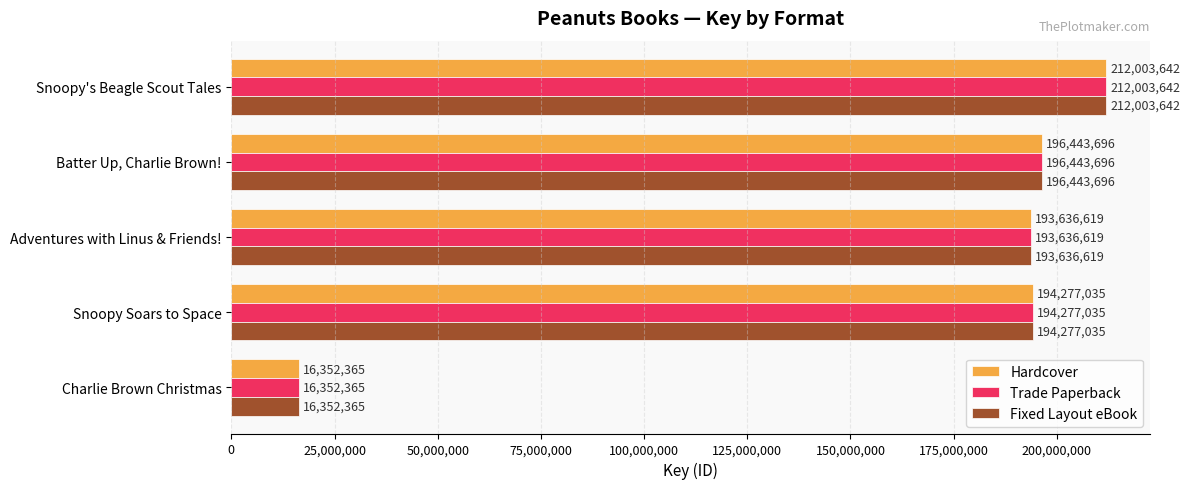

At which category is the sum across all series the highest?

Snoopy's Beagle Scout Tales